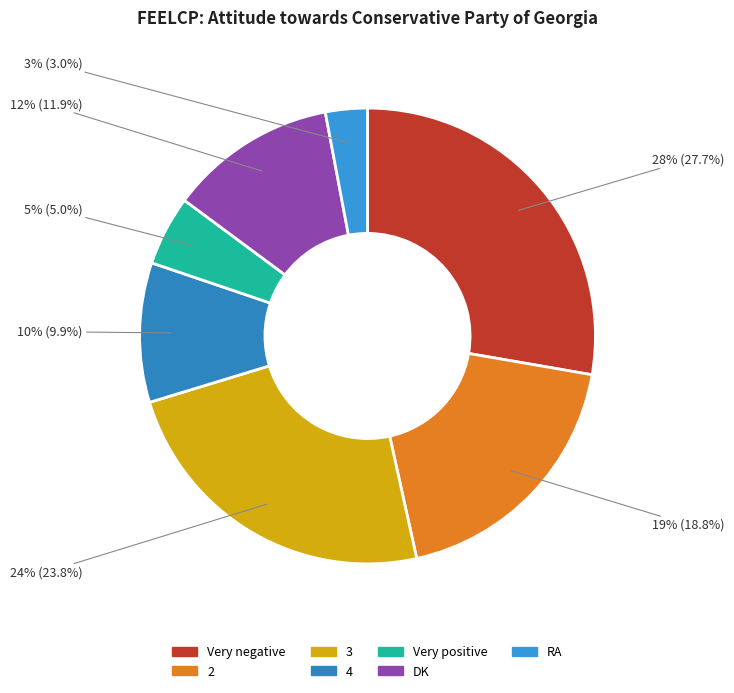

How many segments does this pie chart have?

7